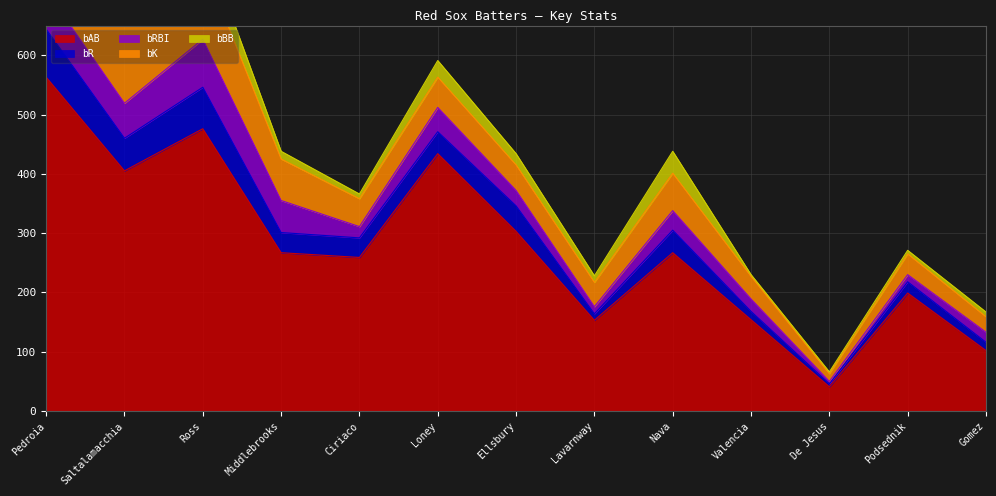

Reading left to right, what are all the values shown in this chart?

bAB: Pedroia=563	Saltalamacchia=405	Ross=476	Middlebrooks=267	Ciriaco=259	Loney=434	Ellsbury=303	Lavarnway=153	Nava=267	Valencia=154	De Jesus=41	Podsednik=199	Gomez=102
bR: Pedroia=81	Saltalamacchia=55	Ross=70	Middlebrooks=34	Ciriaco=33	Loney=37	Ellsbury=43	Lavarnway=11	Nava=38	Valencia=14	De Jesus=5	Podsednik=19	Gomez=14
bRBI: Pedroia=65	Saltalamacchia=59	Ross=81	Middlebrooks=54	Ciriaco=19	Loney=41	Ellsbury=26	Lavarnway=12	Nava=33	Valencia=21	De Jesus=4	Podsednik=12	Gomez=17
bK: Pedroia=60	Saltalamacchia=139	Ross=129	Middlebrooks=70	Ciriaco=47	Loney=51	Ellsbury=43	Lavarnway=41	Nava=63	Valencia=38	De Jesus=13	Podsednik=35	Gomez=26
bBB: Pedroia=48	Saltalamacchia=38	Ross=42	Middlebrooks=13	Ciriaco=8	Loney=28	Ellsbury=19	Lavarnway=11	Nava=37	Valencia=3	De Jesus=3	Podsednik=6	Gomez=8